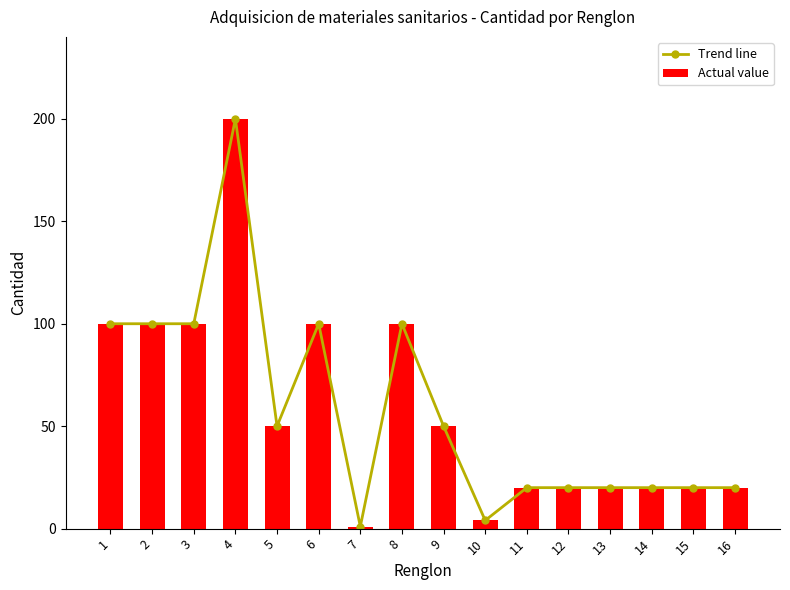

How many groups of bars are there?

16